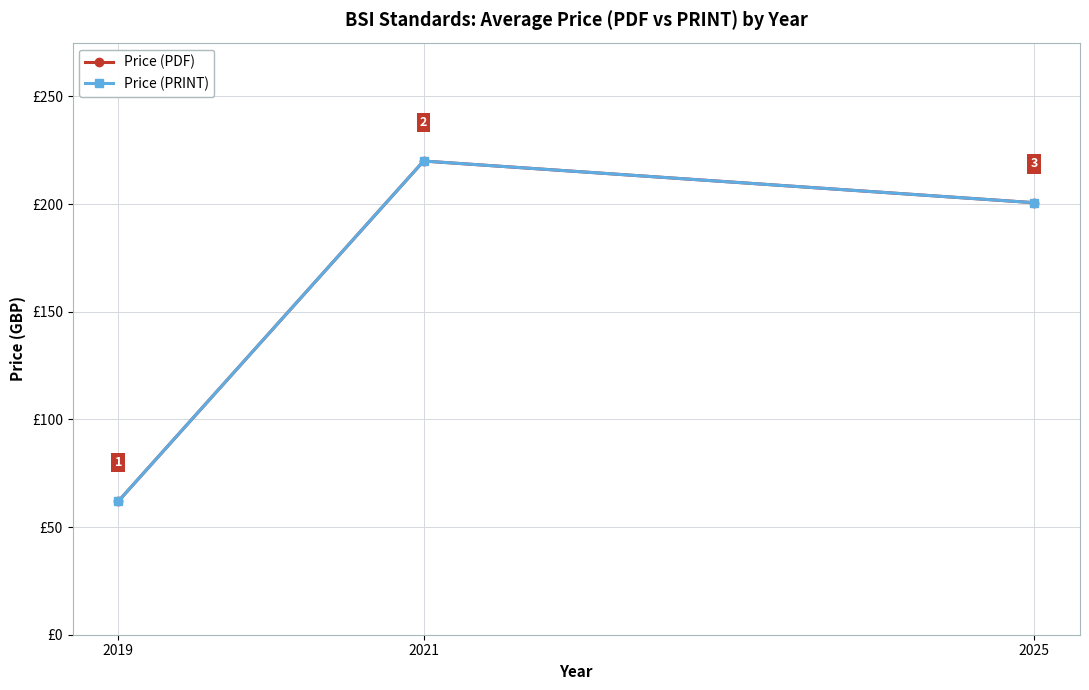

At 2019, list the series in order from smallest to largest.

Price (PDF), Price (PRINT)